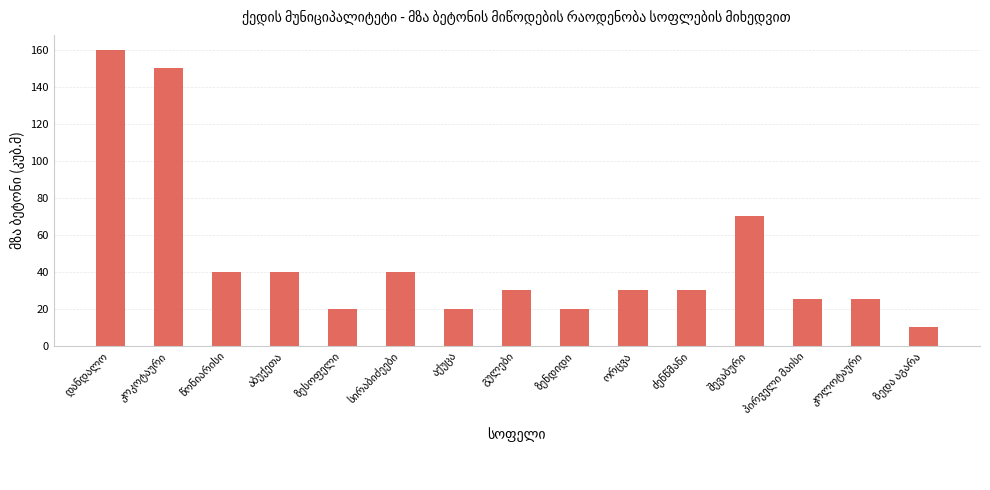

What is the difference between the maximum and second lowest values?

140